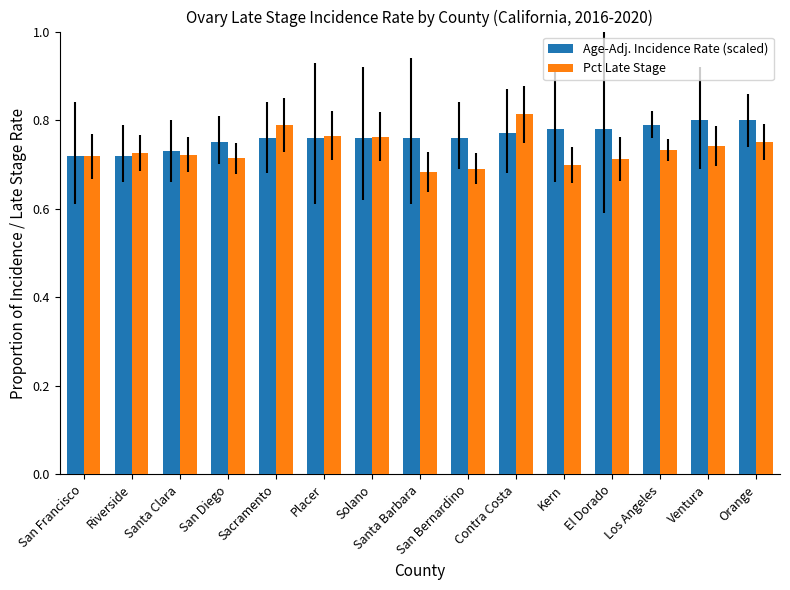

Between San Francisco and Sacramento, which series saw the biggest shift?

Pct Late Stage